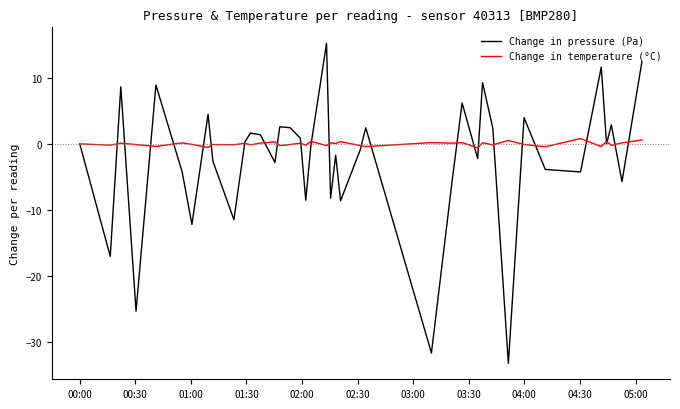

What is the lowest value of the Change in pressure (Pa) series?

-33.2